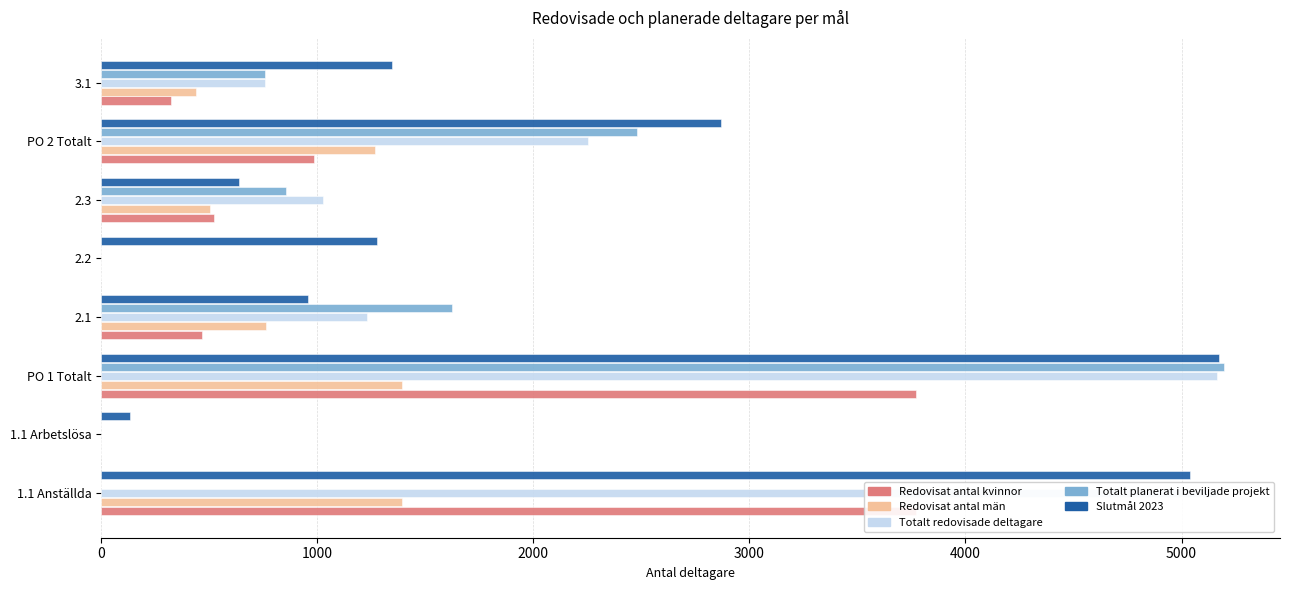

Reading left to right, extract all data points from this chart.

Redovisat antal kvinnor: 3771	0	3771	464	0	522	986	321
Redovisat antal män: 1392	0	1392	764	0	503	1267	436
Totalt redovisade deltagare: 5163	0	5163	1228	0	1025	2253	757
Totalt planerat i beviljade projekt: 0	0	5196	1625	0	854	2479	757
Slutmål 2023: 5040	132	5172	957	1275	636	2867	1344